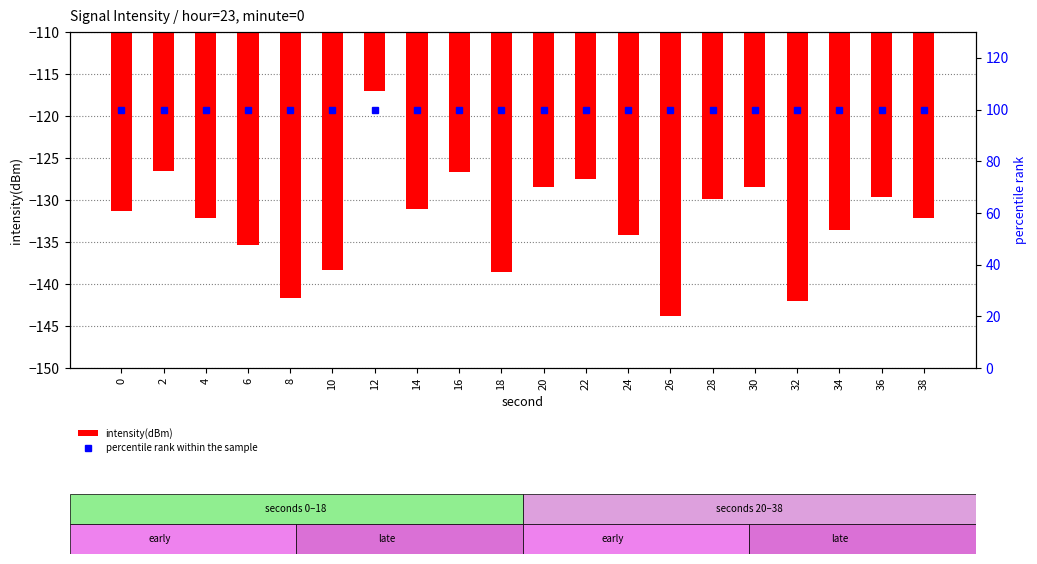

Is the value of percentile rank within the sample at 30 greater than the value of intensity(dBm) at 26?

Yes